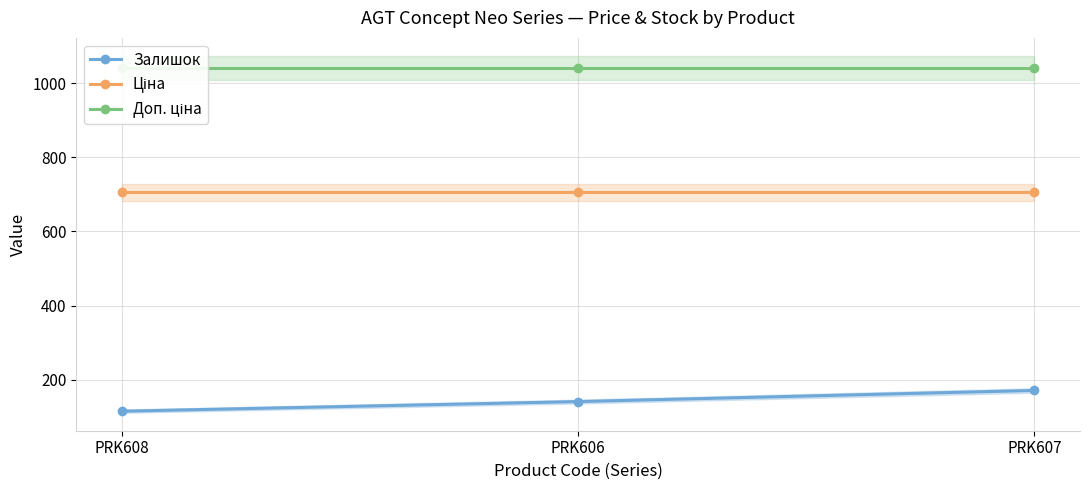

What is the label of the 1st point from the left?

PRK608